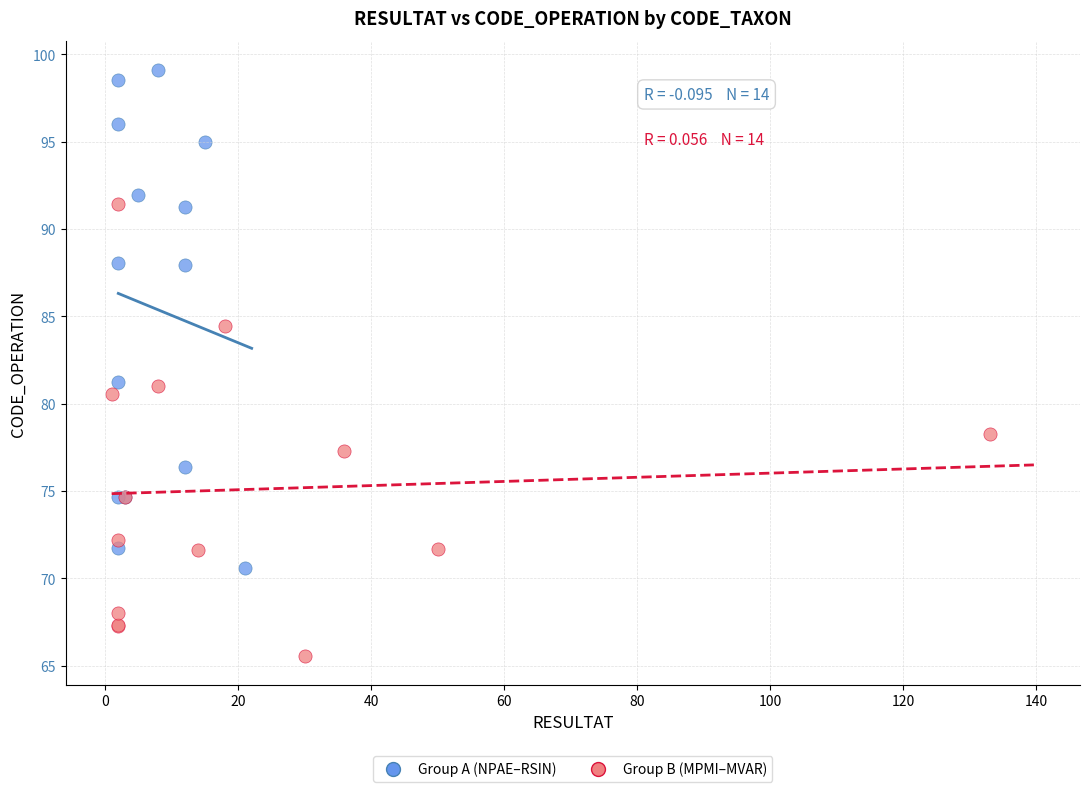

Which series contains the highest Y value?

Group A (NPAE–RSIN)